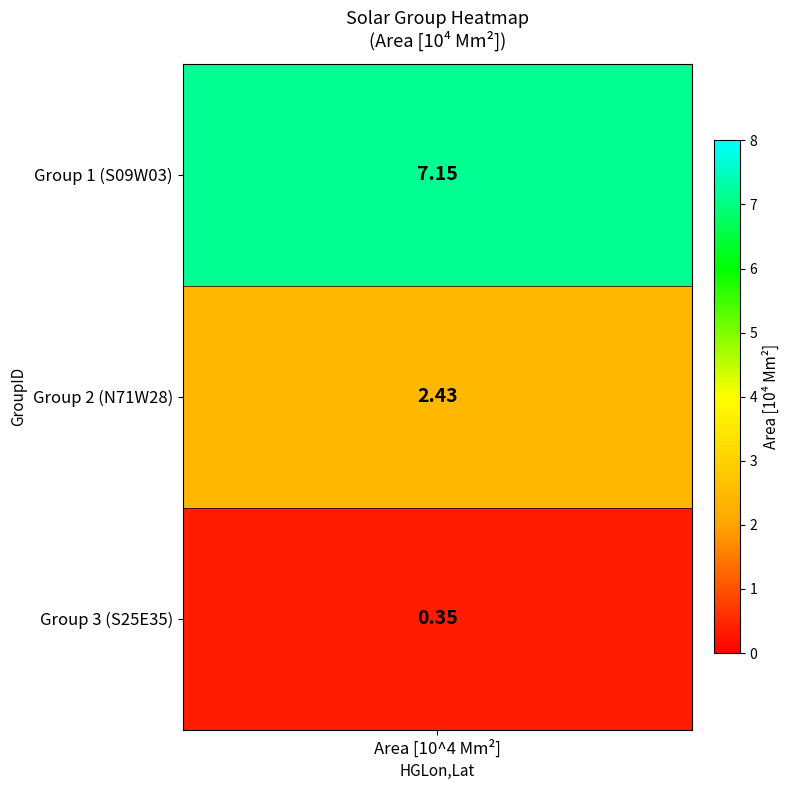

Approximately how many times larger is the value at S09W03 compared to N71W28?

2.9